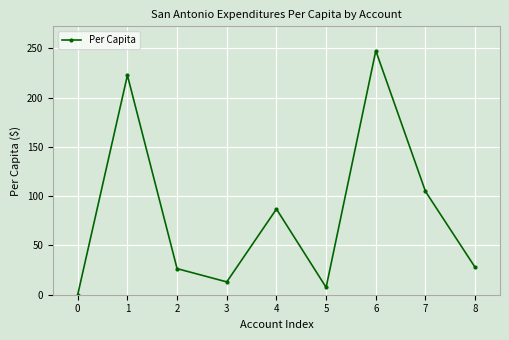

Reading left to right, transcribe all the data shown in this chart.

0.1	222.6	26.5	13.0	86.9	7.4	247.5	104.8	27.7